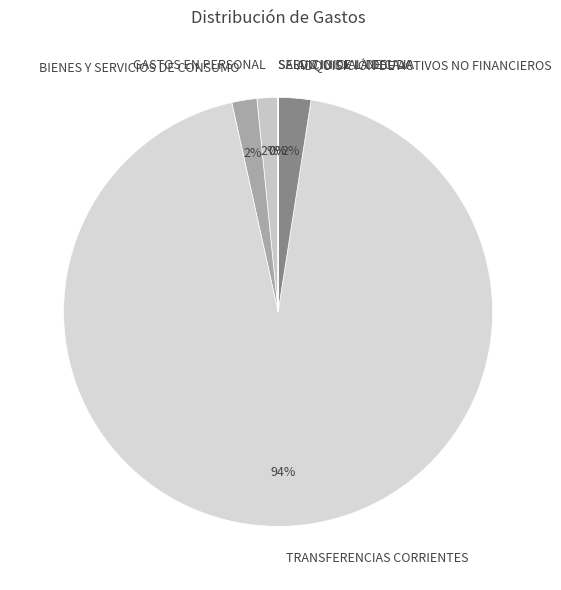

Which slice represents more than half of the pie?

TRANSFERENCIAS CORRIENTES